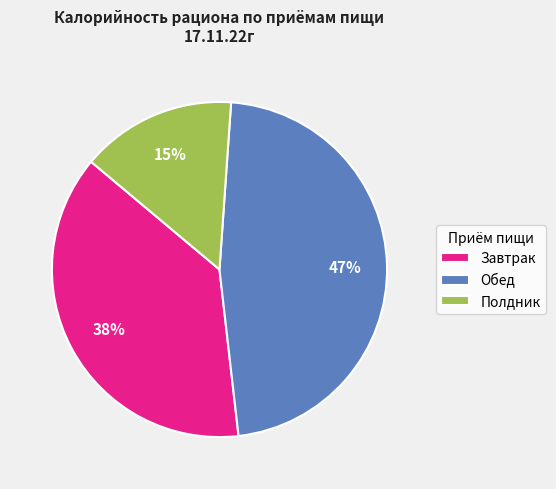

Rank the categories by value from highest to lowest.

Обед, Завтрак, Полдник